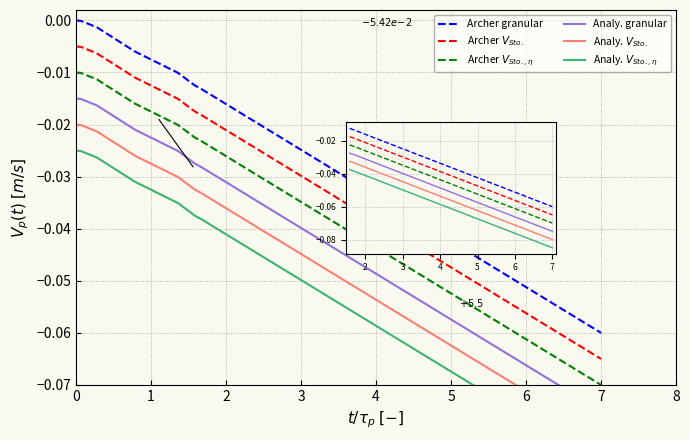

How many distinct data groups are displayed?

6